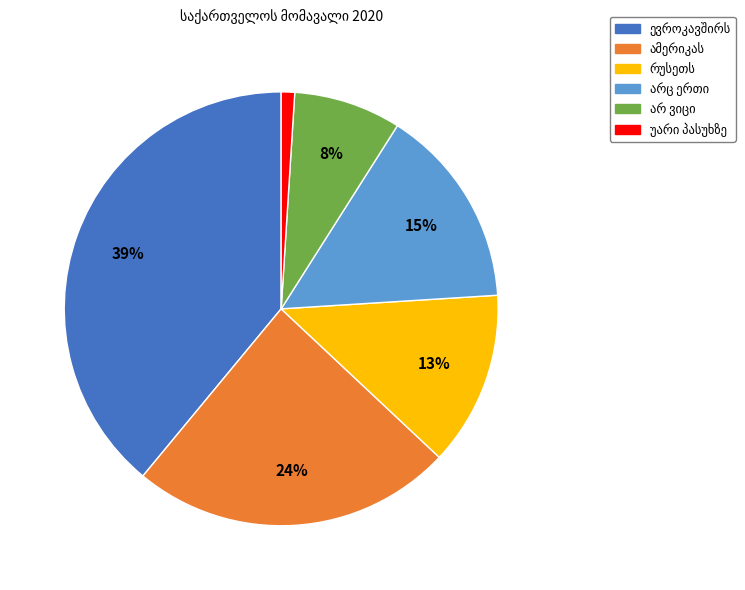

To the nearest percent, what is the difference between the largest and smallest slice percentages?

38%